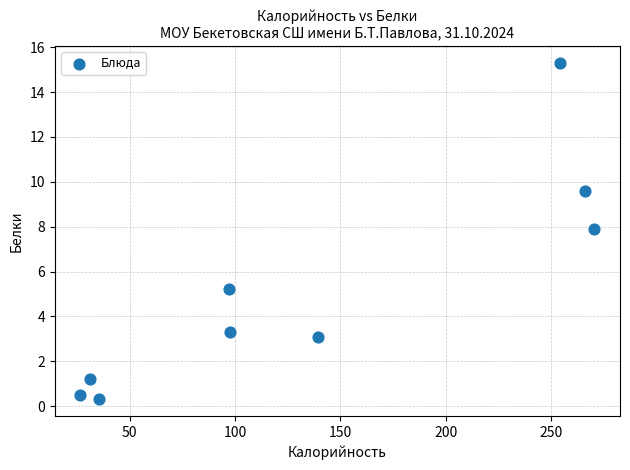

What is the range of X values (max minus min)?

243.9